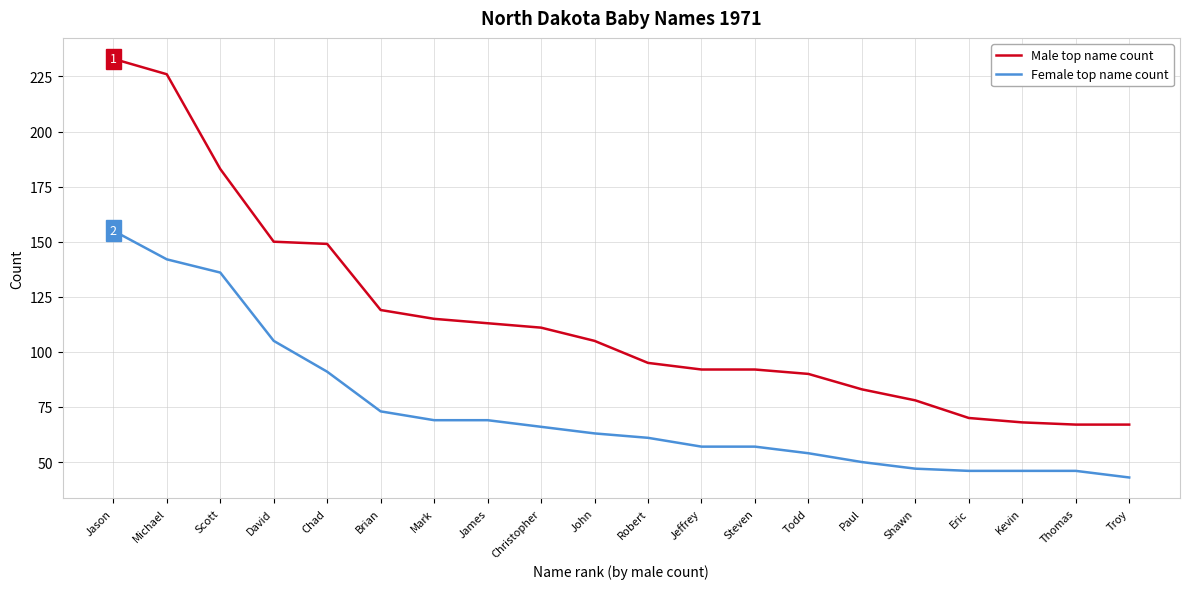

What is the sum of all Female top name count values?

1476